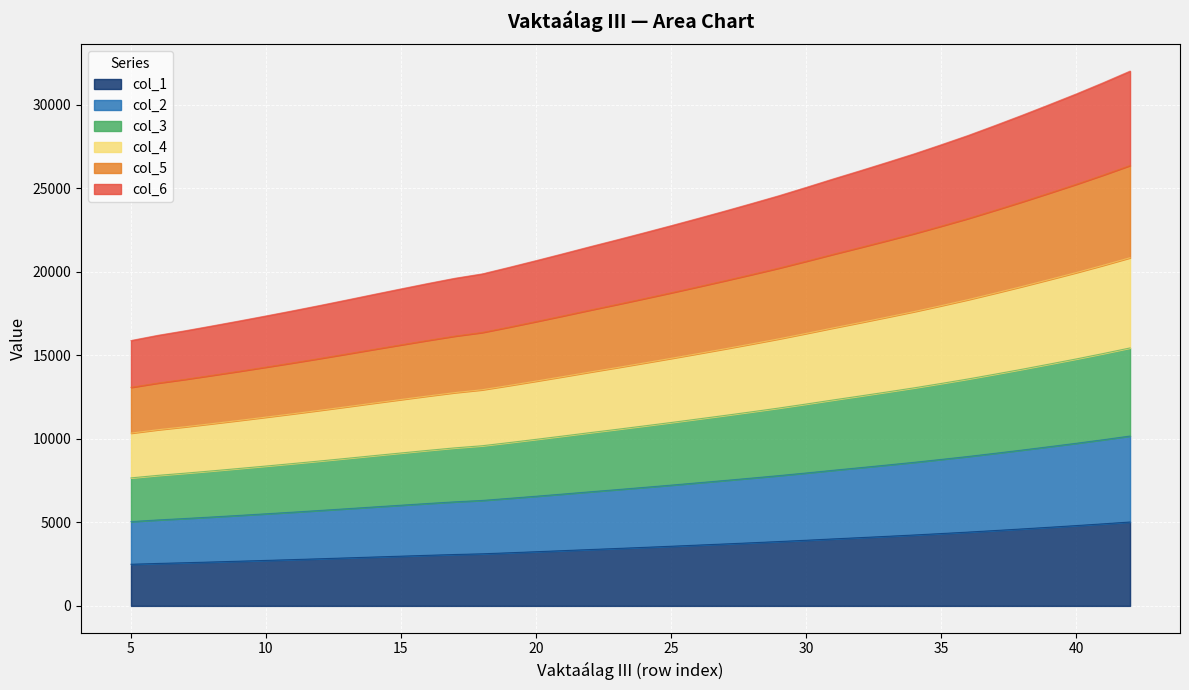

What is the minimum value shown in the chart?

2493